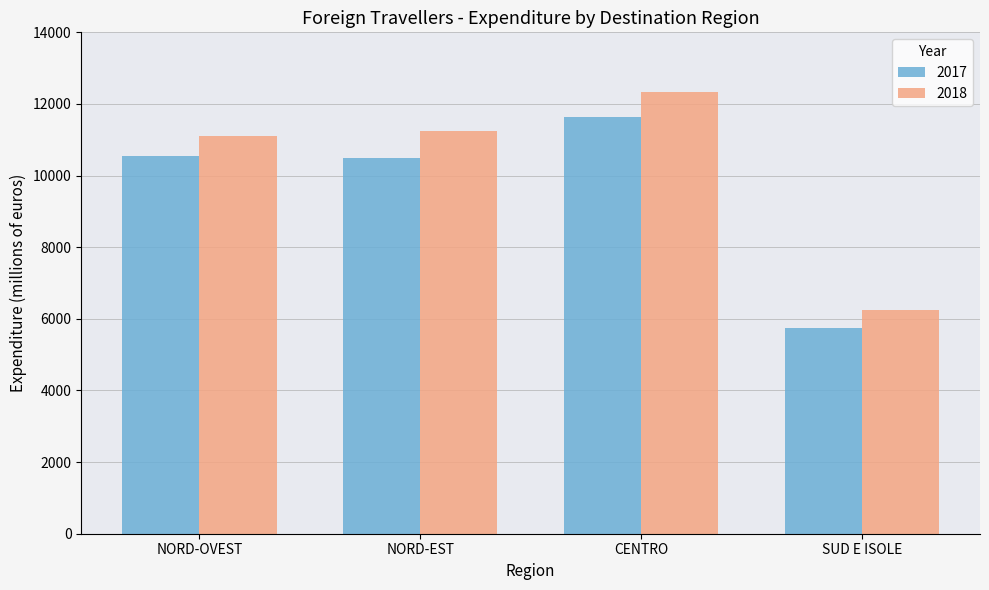

Rank the series by their average value, from lowest to highest.

2017, 2018